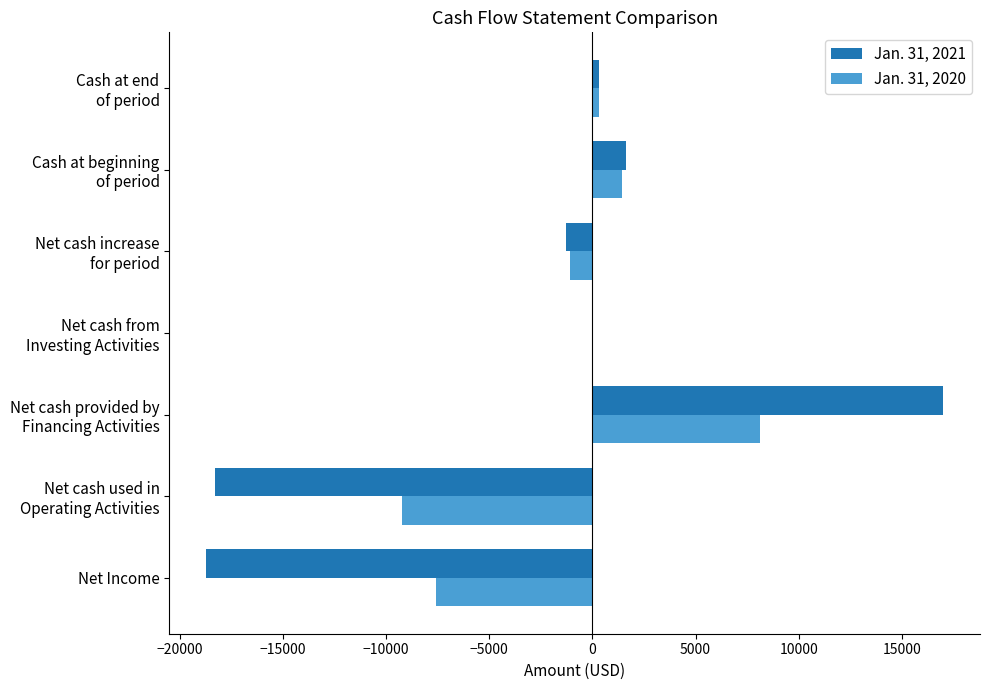

Which series has the largest total across all categories?

Jan. 31, 2020